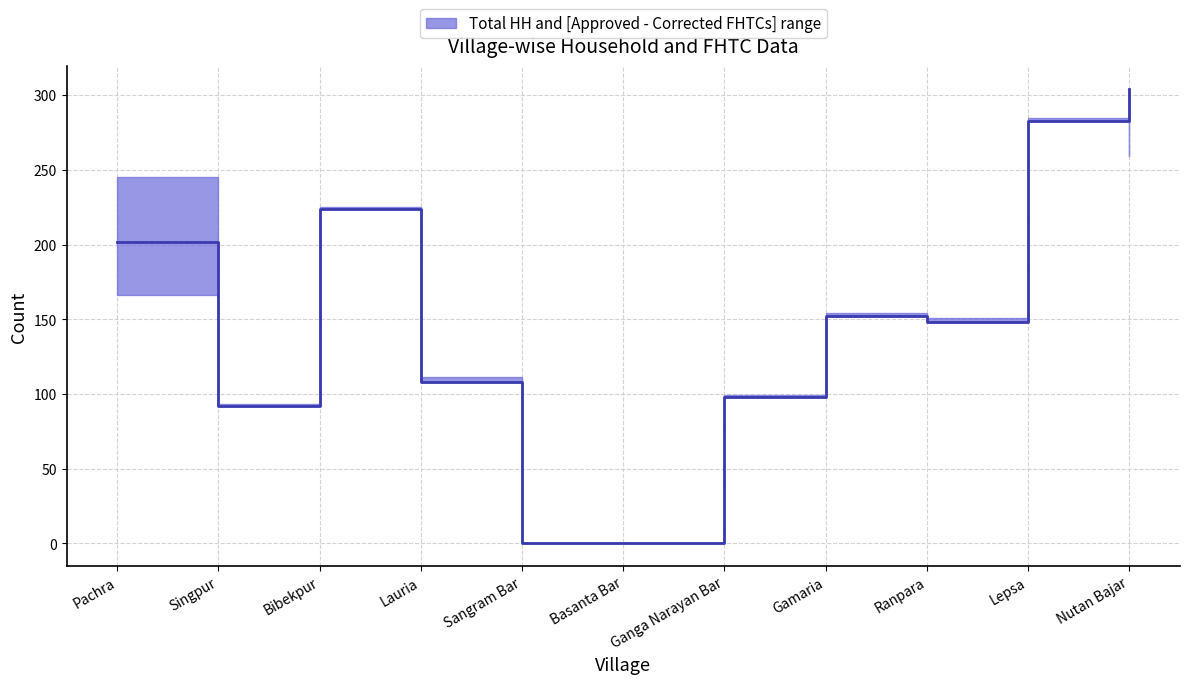

Where is the data nearest to the value 152?

Gamaria